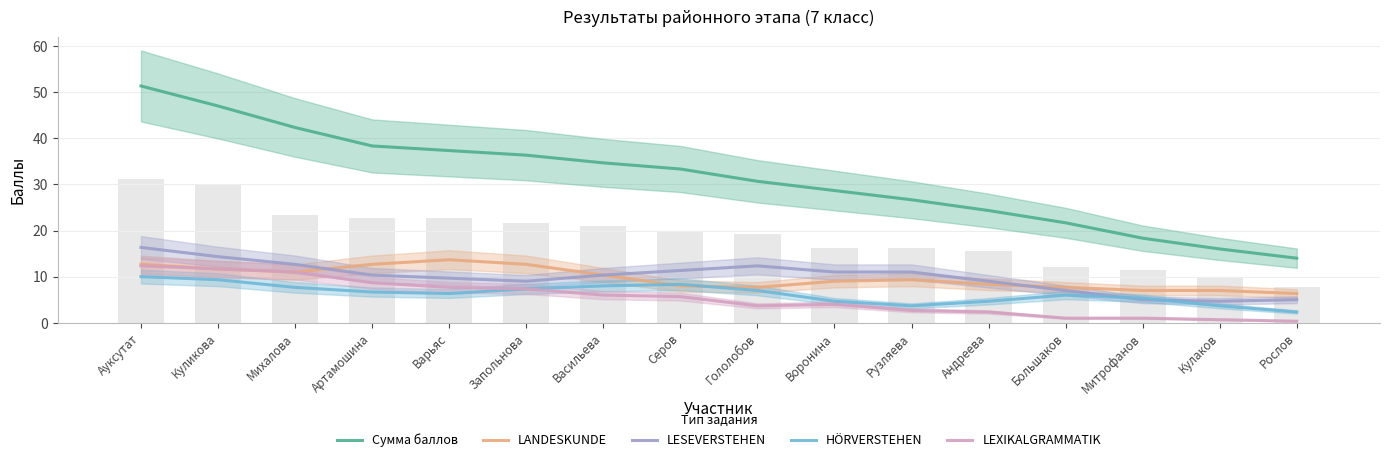

What is the highest value of the HÖRVERSTEHEN series?

10.0